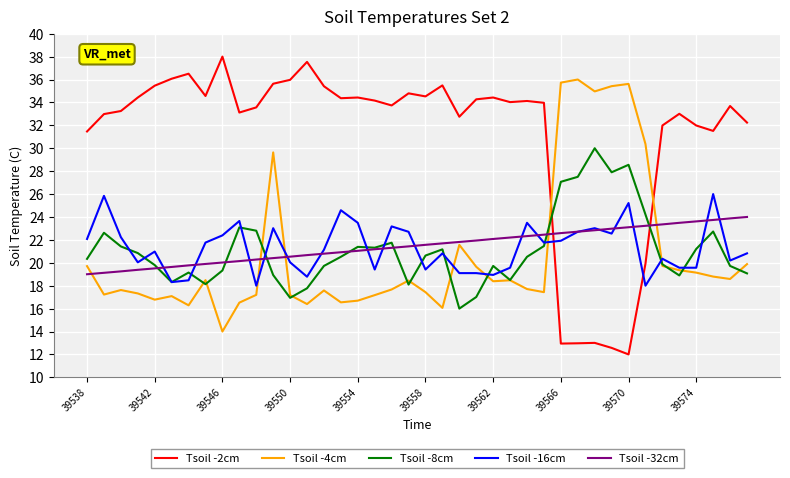

How many times do Tsoil -2cm and Tsoil -32cm cross each other?

2